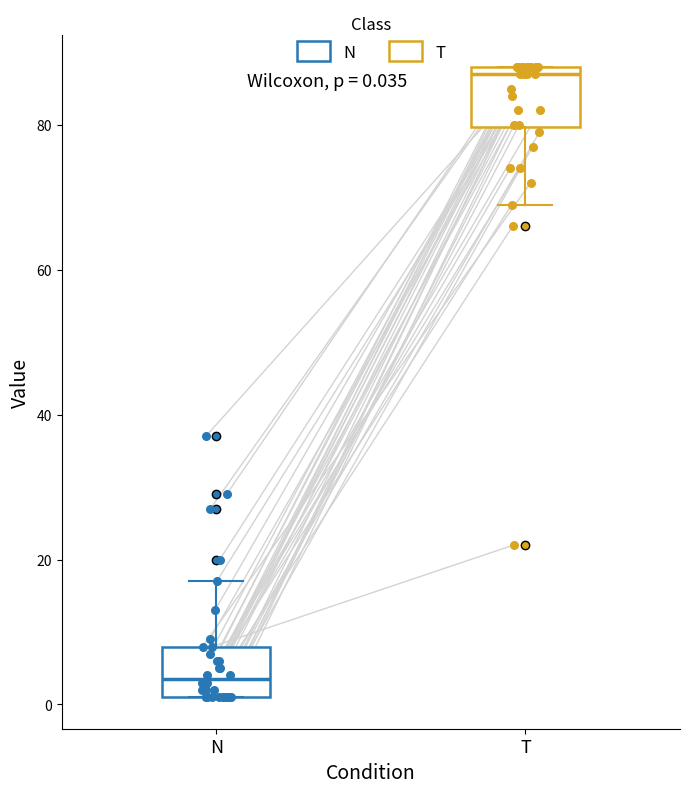

Which box's median line is the highest?

T